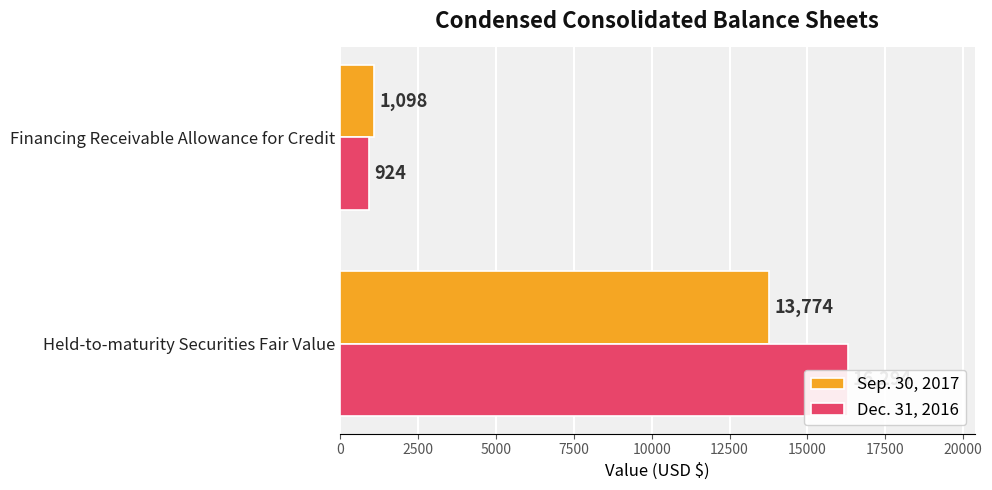

What is the difference between the highest and lowest values at 2500?

174